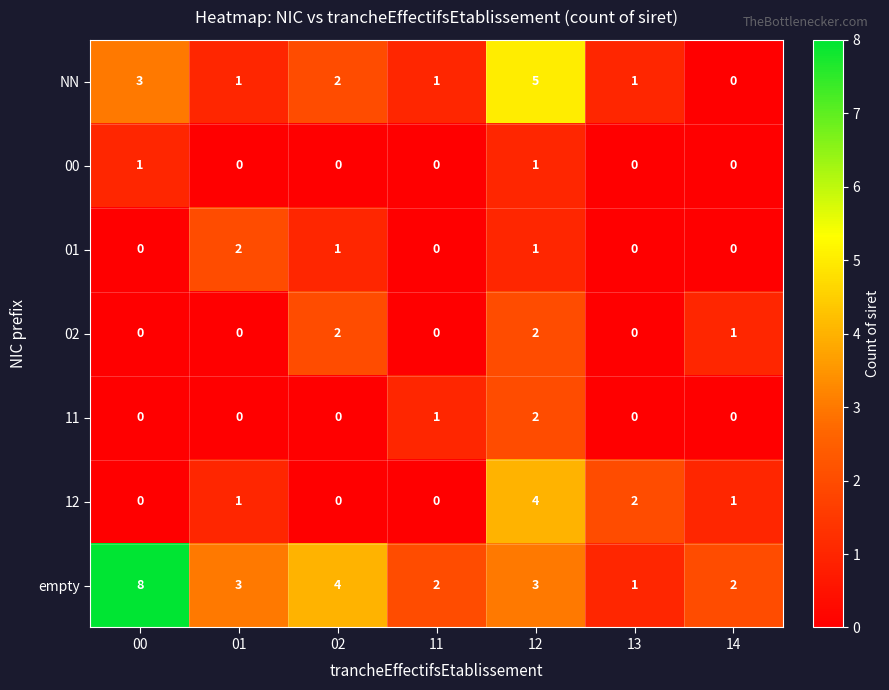

Which series has the largest total across all categories?

empty